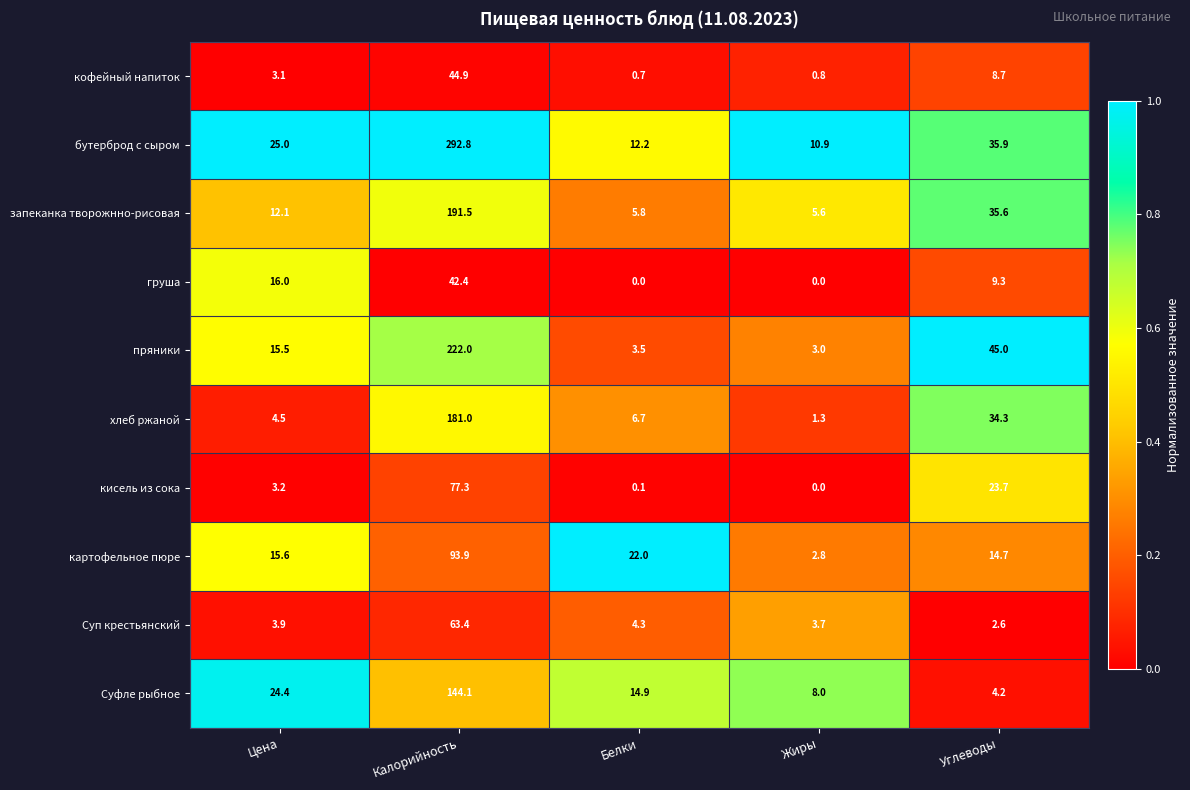

Which label corresponds to the largest value in the chart?

Калорийность